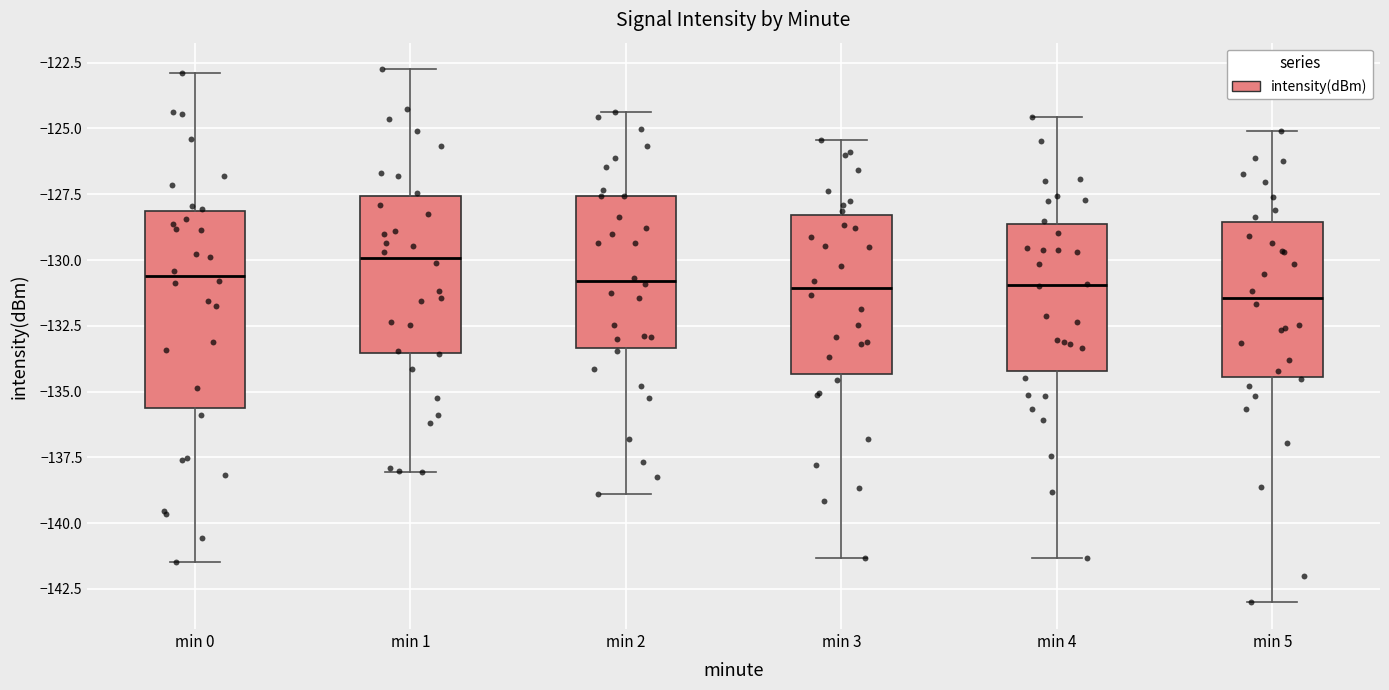

Reading left to right, transcribe this box plot: for each box, give where its median line is, the range the box spans, and where its two whiskers end, as read against the y-axis. The values are not printed on the chart, so give them approximately, as read against the axis.

min 0: median -130.5, box -135.5 to -128.0, whiskers -141.5 to -123.0
min 1: median -130.0, box -133.5 to -127.5, whiskers -138.0 to -123.0
min 2: median -131.0, box -133.5 to -127.5, whiskers -139.0 to -124.5
min 3: median -131.0, box -134.5 to -128.5, whiskers -141.5 to -125.5
min 4: median -131.0, box -134.0 to -128.5, whiskers -141.5 to -124.5
min 5: median -131.5, box -134.5 to -128.5, whiskers -143.0 to -125.0